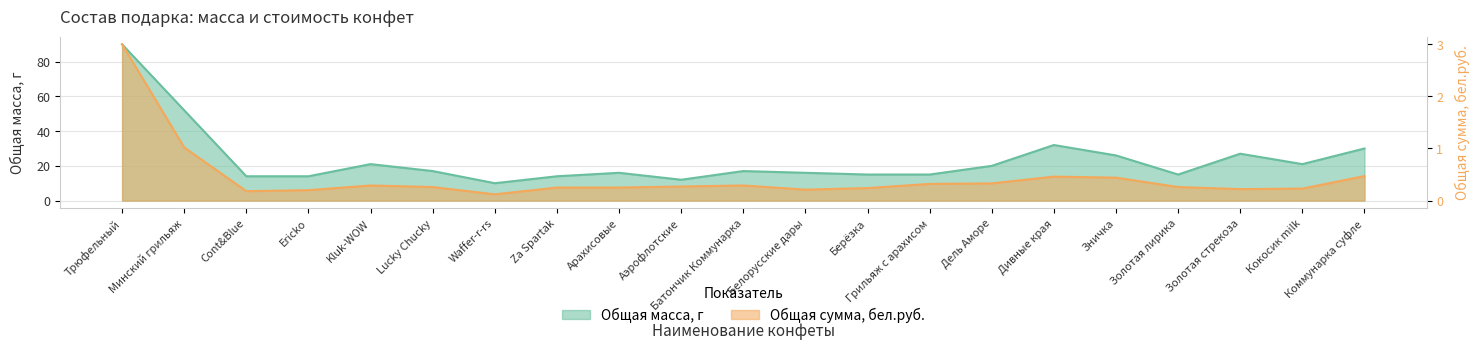

Is it true that Общая масса, г equals 35.0 at Kluk-WOW?

False